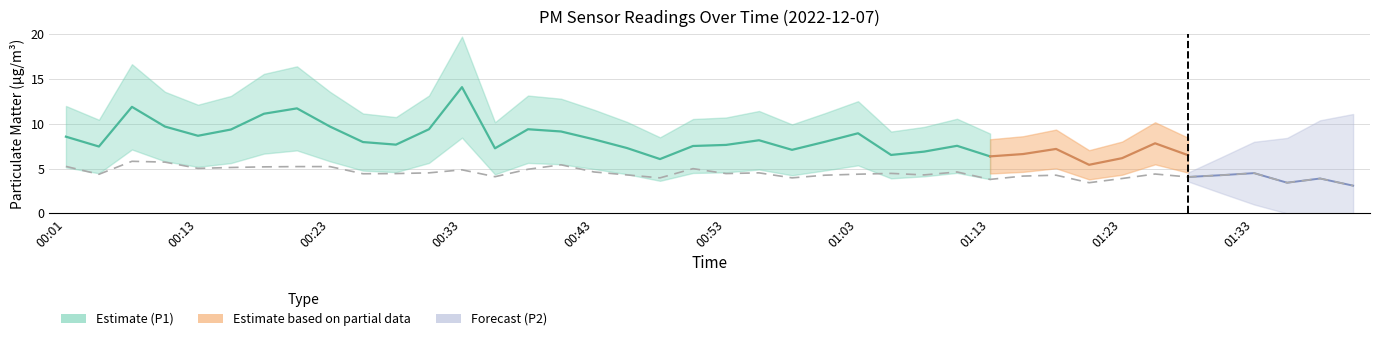

At which label does the data first exceed 4?

00:01